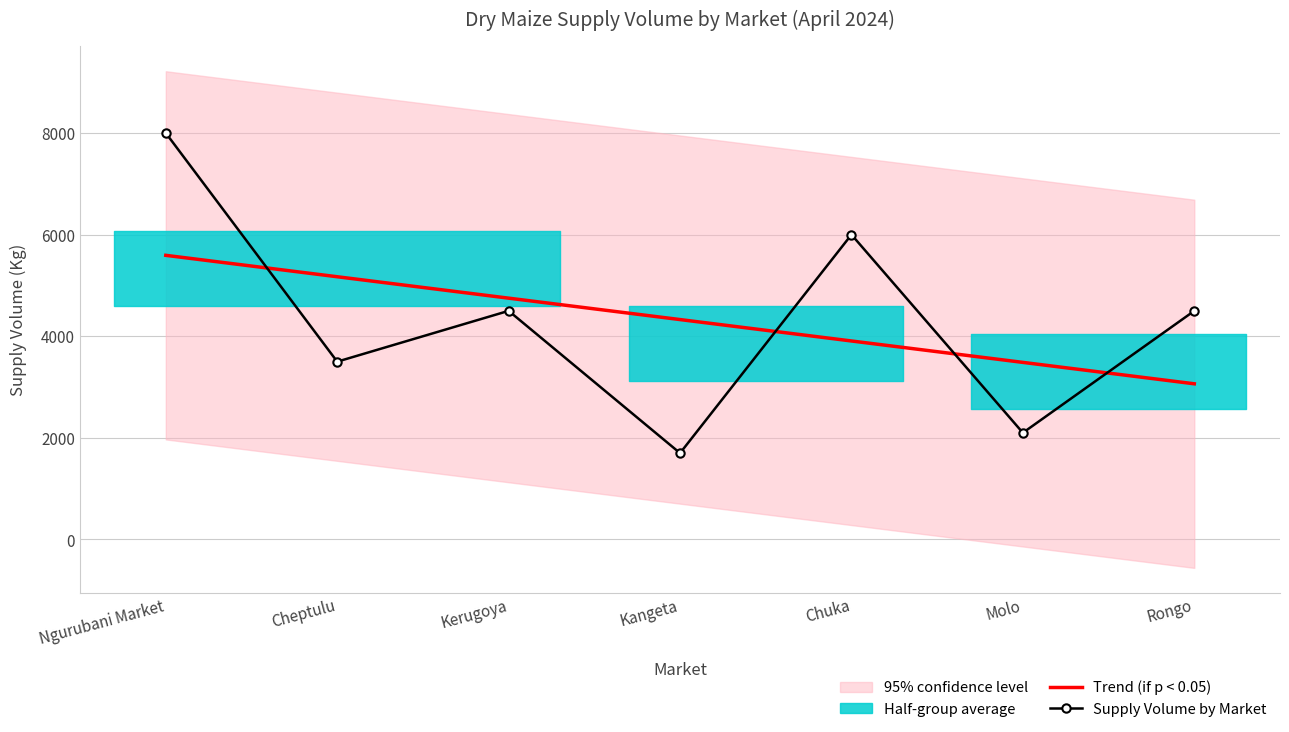

What is the sum of all Trend (if p < 0.05) values?

30300.0